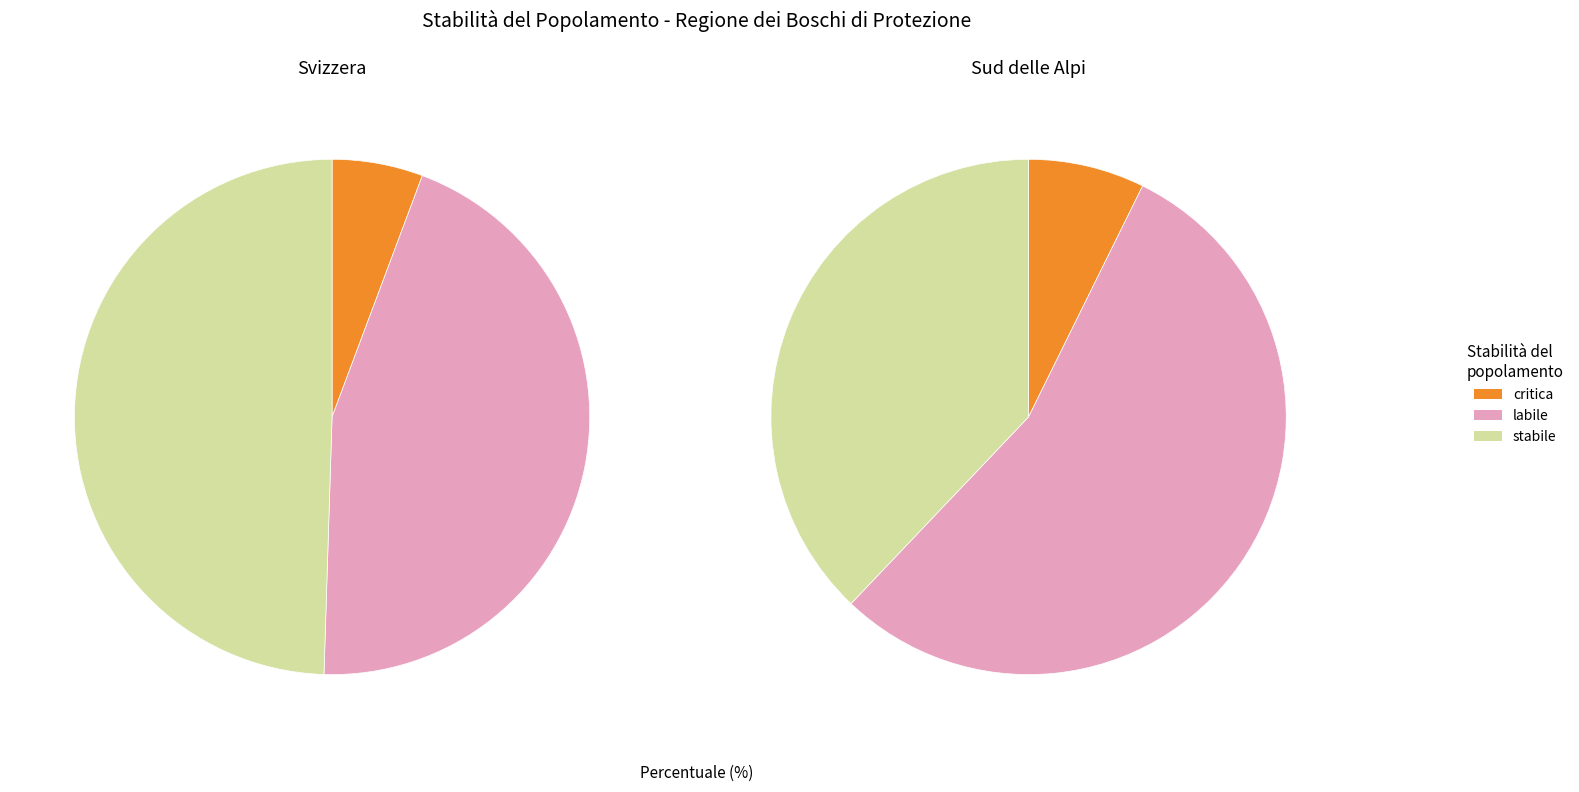

How many slices are in this pie chart?

3